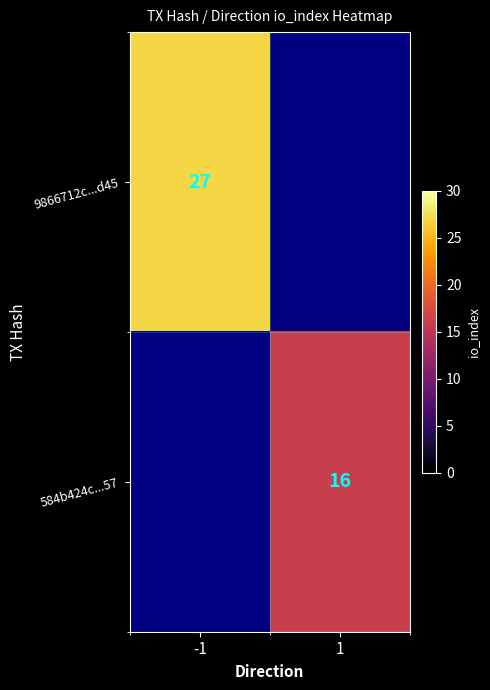

True or false: 584b424c...57 has a value of 16 at 1.

True